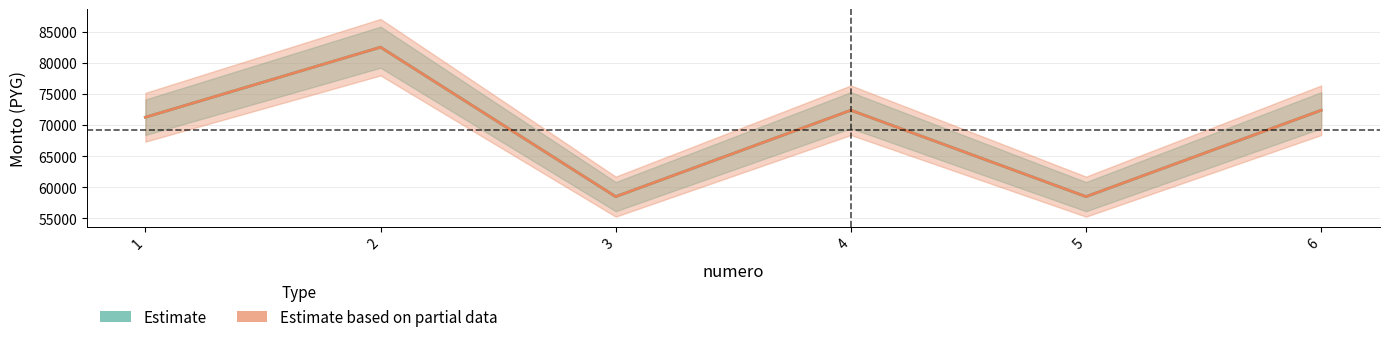

What is the value of the monto point at the 1st from the left?

71246